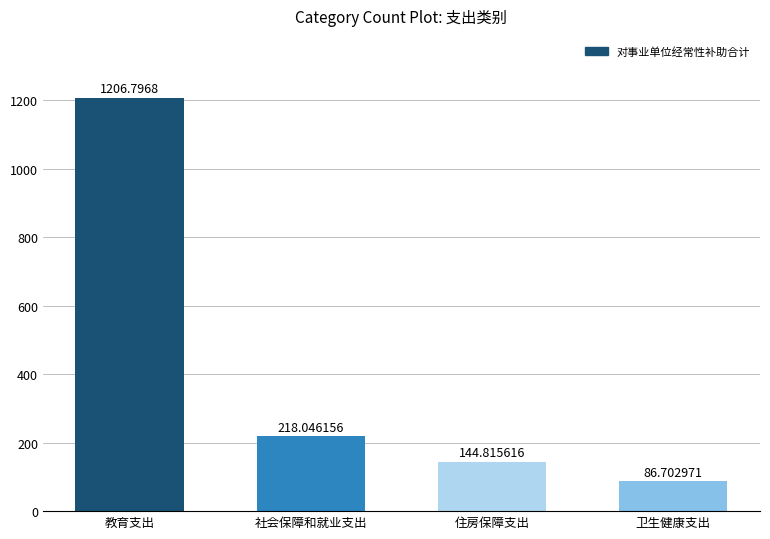

At which label does the data first exceed 218?

教育支出